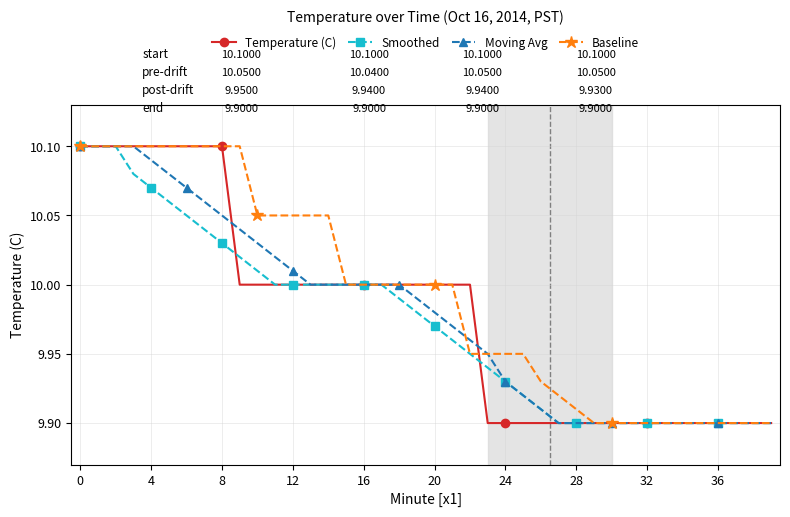

Which series has the largest total across all categories?

Baseline